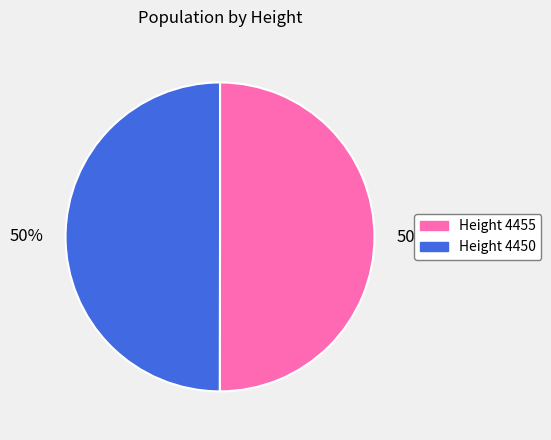

To the nearest percent, what is the average slice percentage?

50%